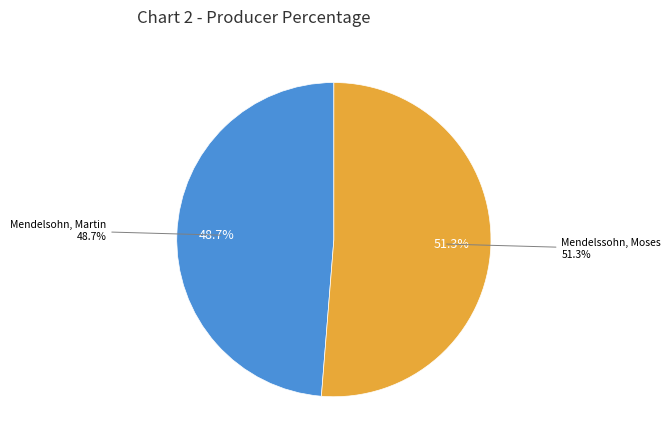

What percentage do Mendelsohn, Martin and Mendelssohn, Moses together represent?

100.0%